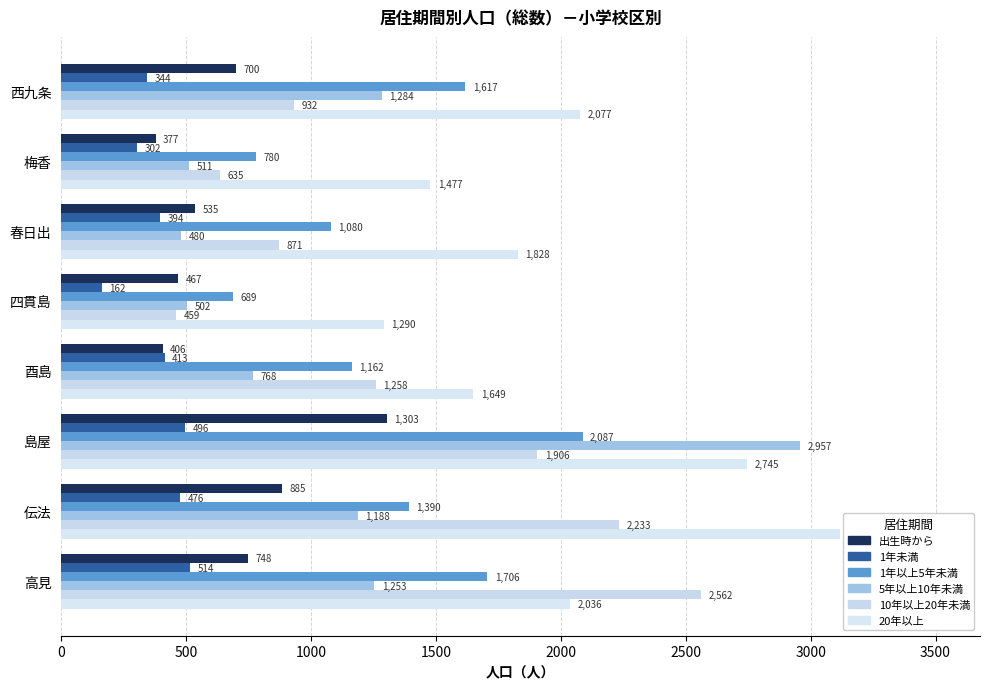

How many categories are shown in the chart?

8